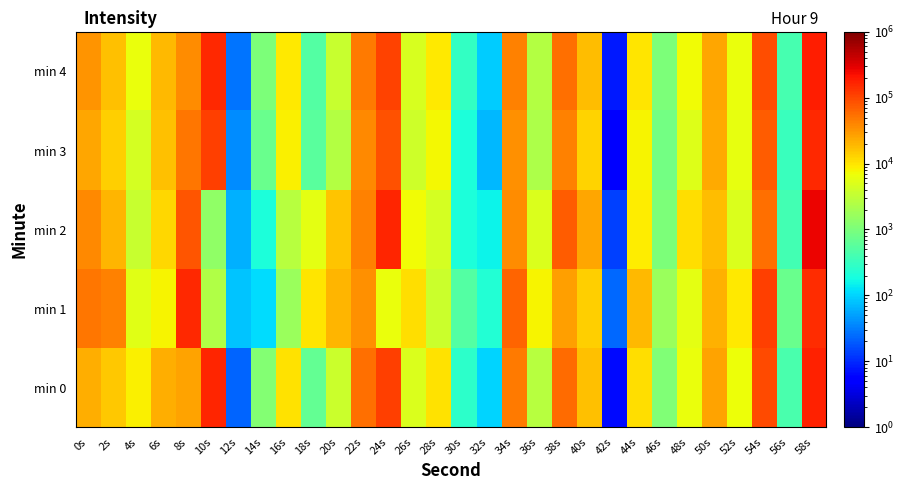

At which category is the sum across all series the highest?

58s